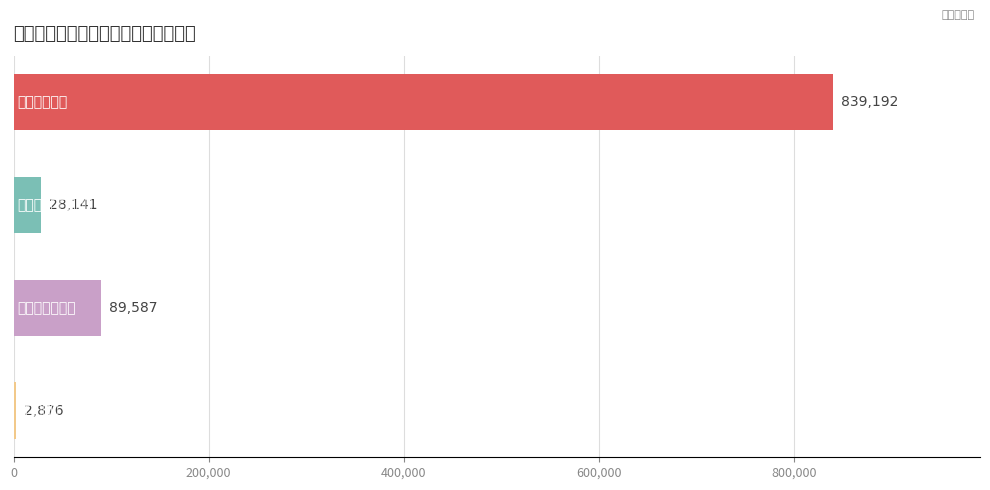

What is the greatest value displayed?

839192.1